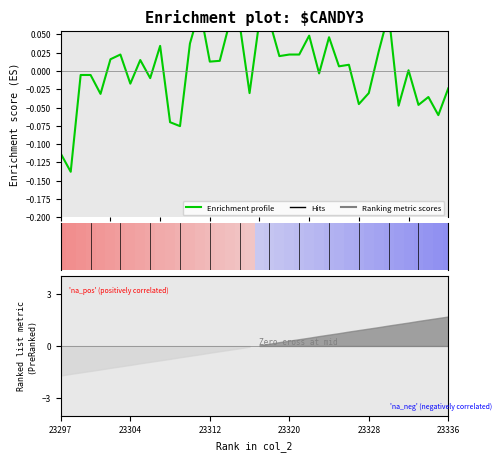

Reading left to right, list all the values displayed in this chart.

-0.1	-0.1	-0.0	-0.0	-0.0	0.0	0.0	-0.0	0.0	-0.0	0.0	-0.1	-0.1	0.0	0.1	0.0	0.0	0.1	0.1	-0.0	0.1	0.1	0.0	0.0	0.0	0.0	-0.0	0.0	0.0	0.0	-0.0	-0.0	0.0	0.1	-0.0	0.0	-0.0	-0.0	-0.1	-0.0